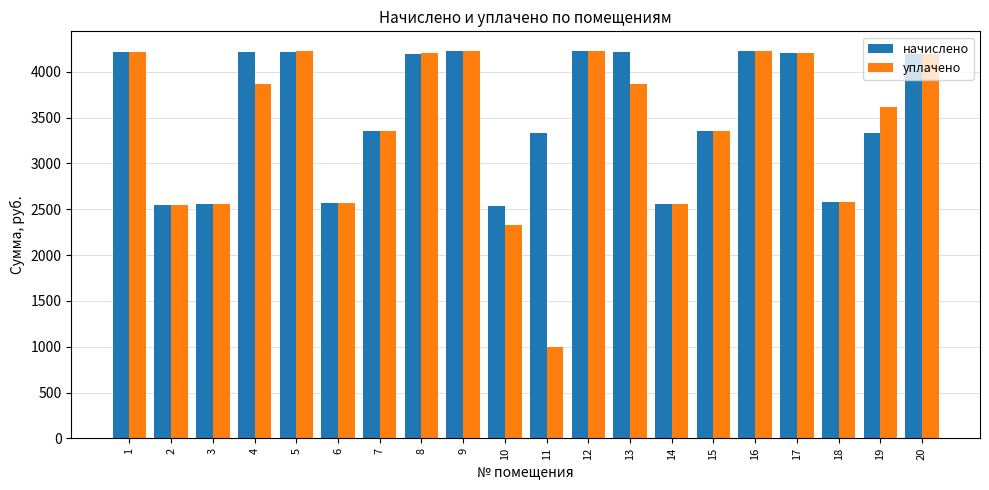

The value of уплачено at 13 is 3864.7. True or false?

True